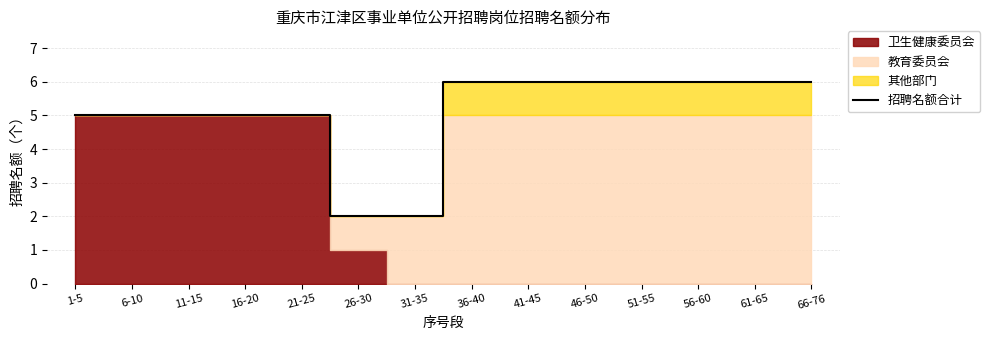

Is it true that the value at 41-45 is 10?

False